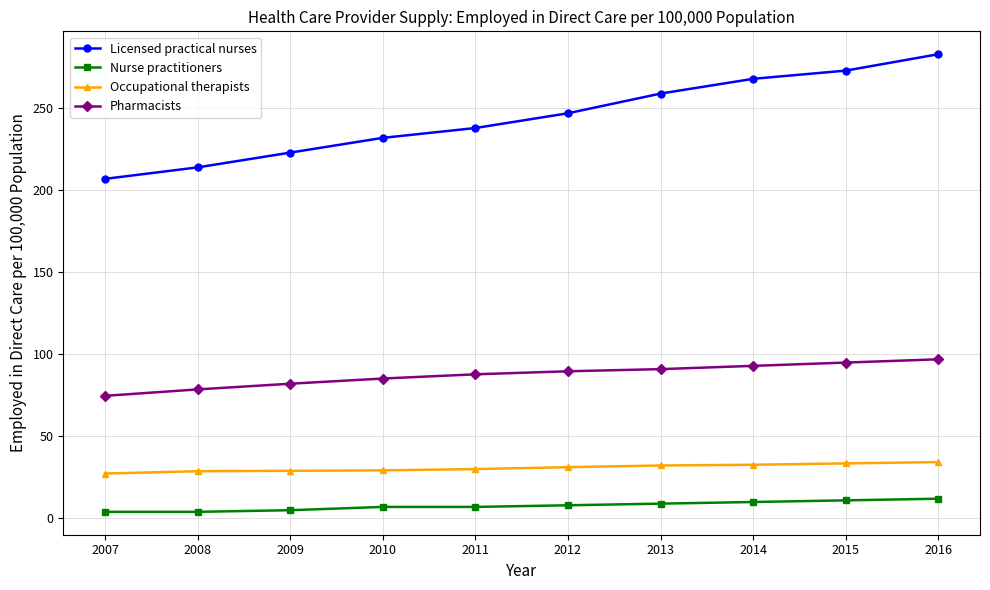

True or false: Licensed practical nurses and Pharmacists cross at least once.

False